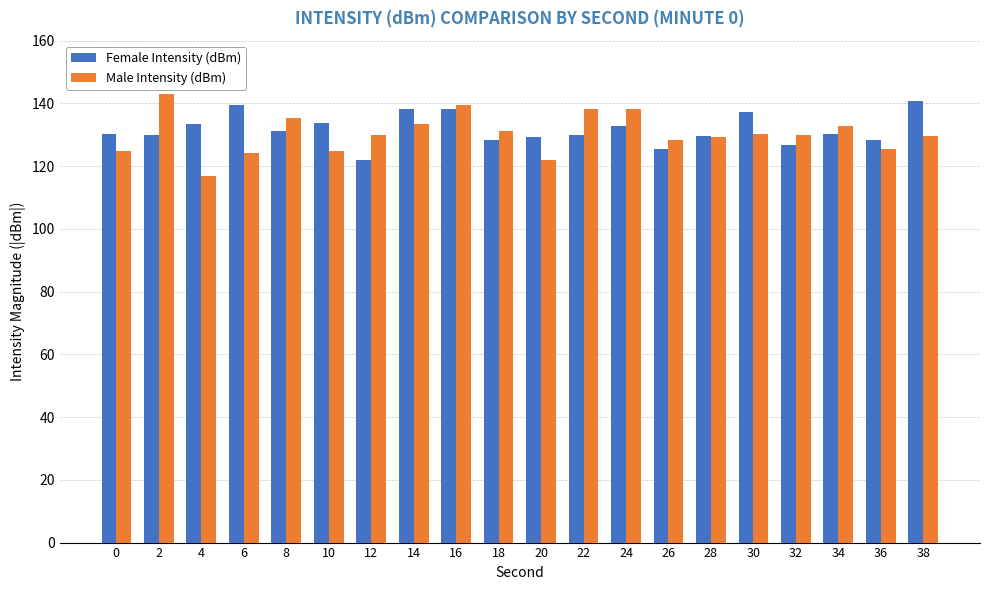

Read the Female Intensity (dBm) value at 14.

138.1